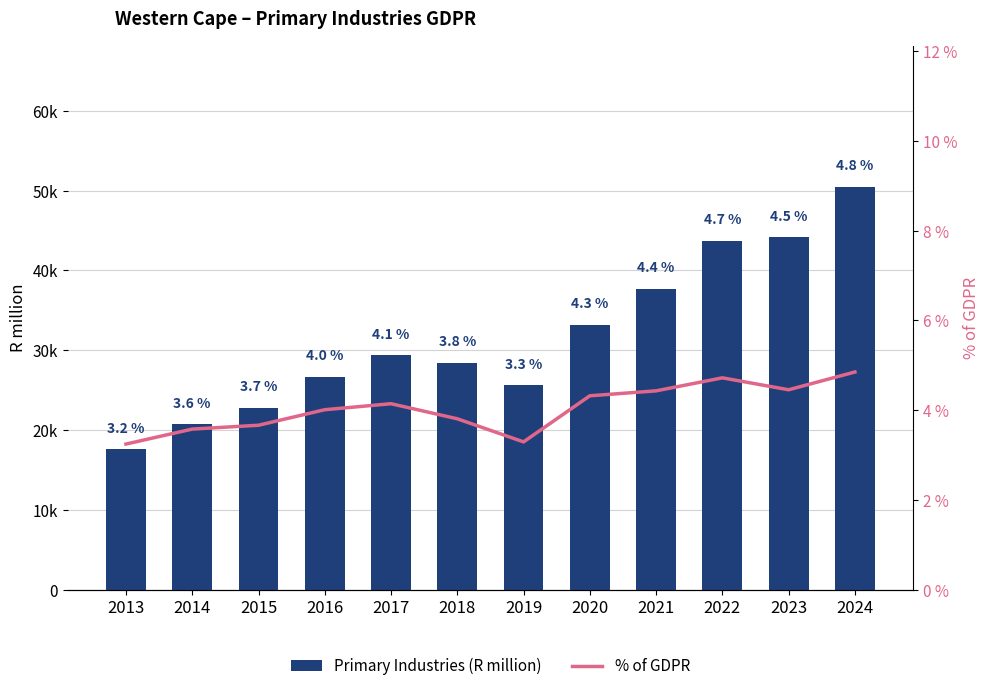

Rank the categories by Primary Industries (R million) value from highest to lowest.

2024, 2023, 2022, 2021, 2020, 2017, 2018, 2016, 2019, 2015, 2014, 2013